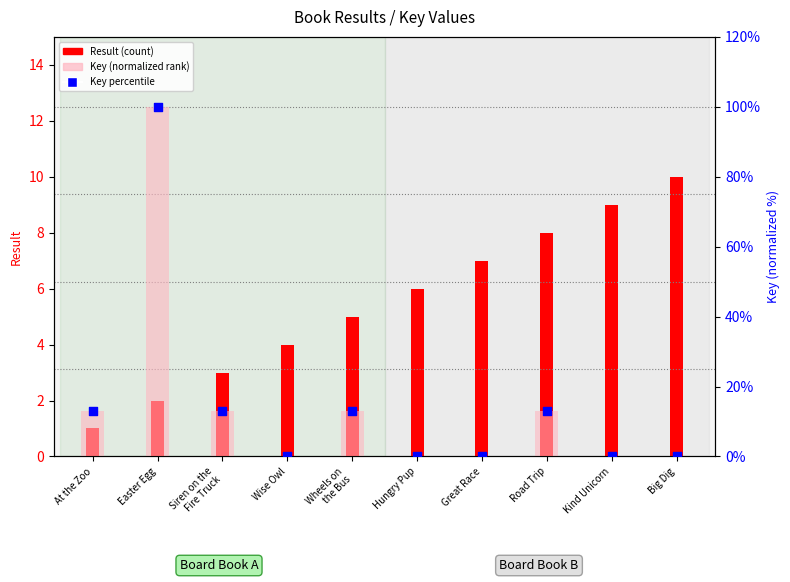

Which series reaches the minimum Y coordinate?

Key (normalized rank)